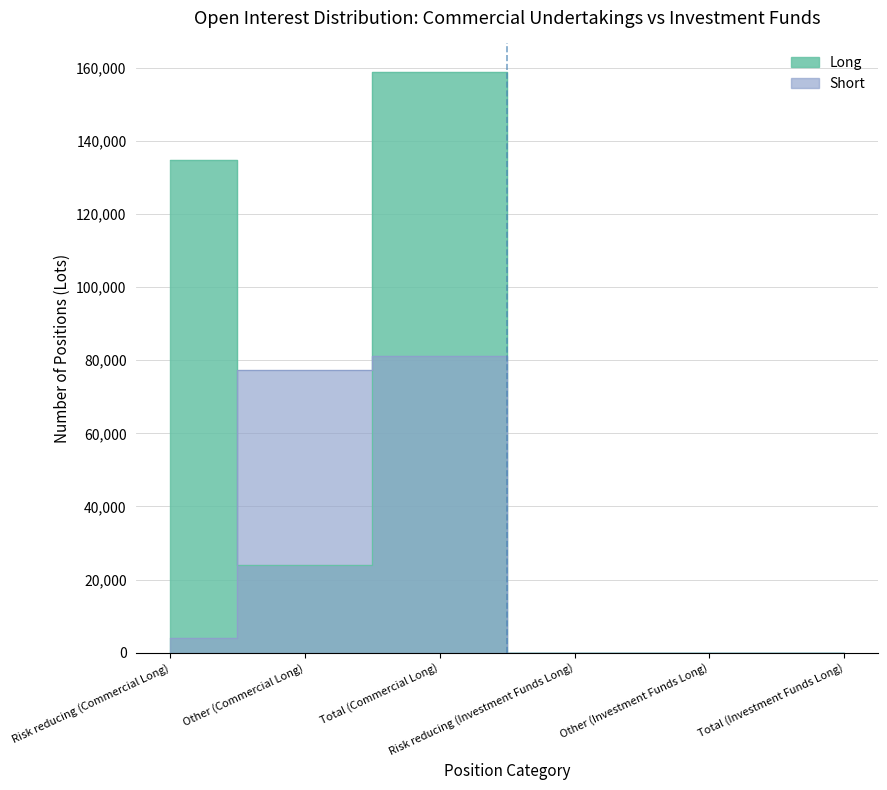

True or false: Long and Short intersect in this chart.

True